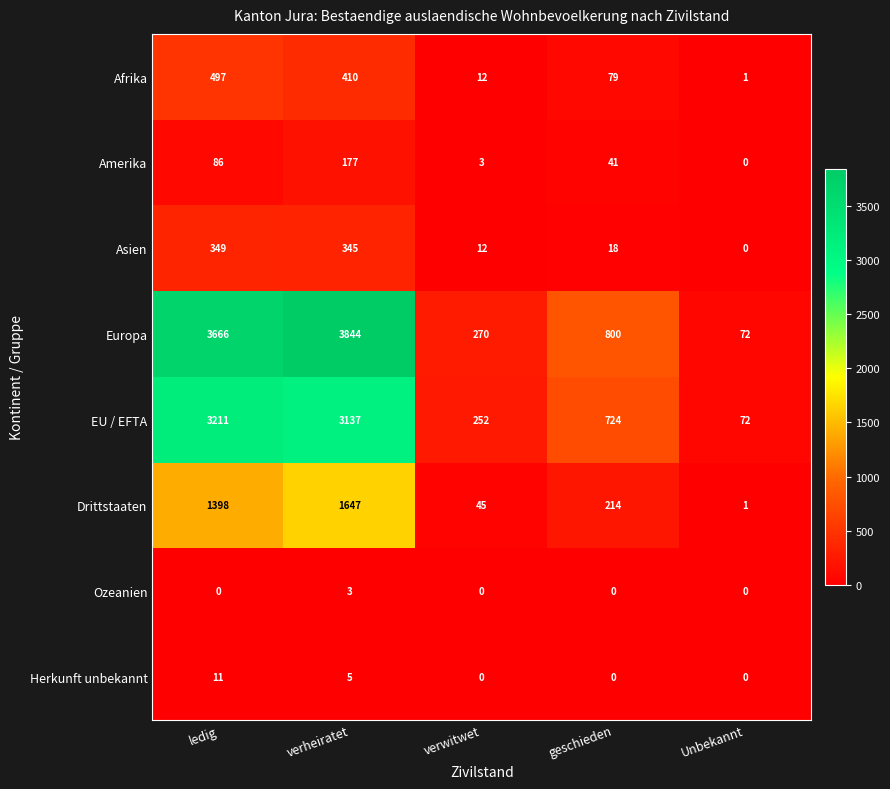

What is the difference between the maximum and second lowest values in the Ozeanien series?

3